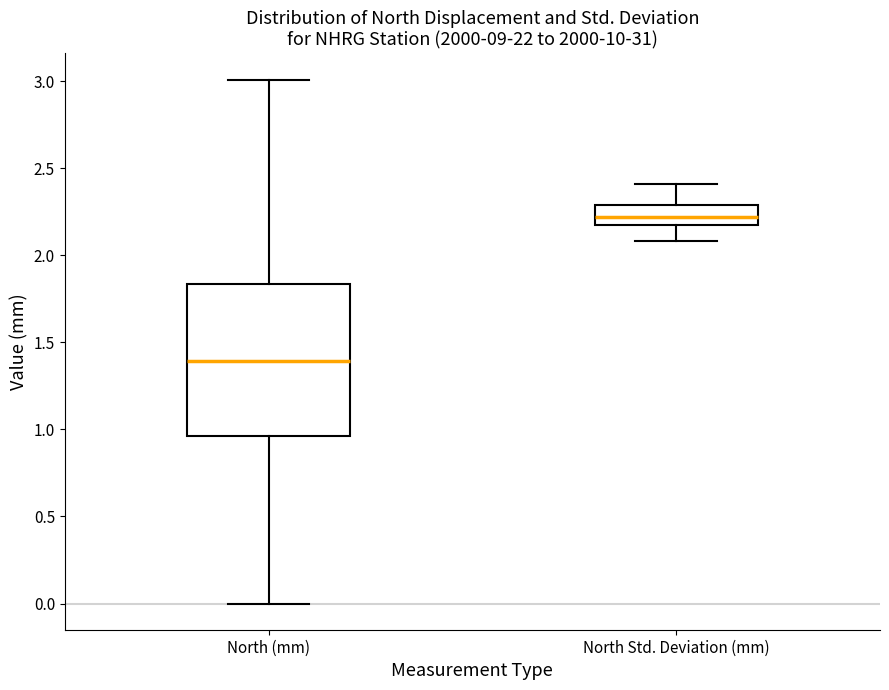

Reading left to right, transcribe this box plot: for each box, give where its median line is, the range the box spans, and where its two whiskers end, as read against the y-axis. The values are not printed on the chart, so give them approximately, as read against the axis.

North (mm): median 1.40, box 0.95 to 1.85, whiskers 0.00 to 3.00
North Std. Deviation (mm): median 2.20, box 2.15 to 2.30, whiskers 2.10 to 2.40